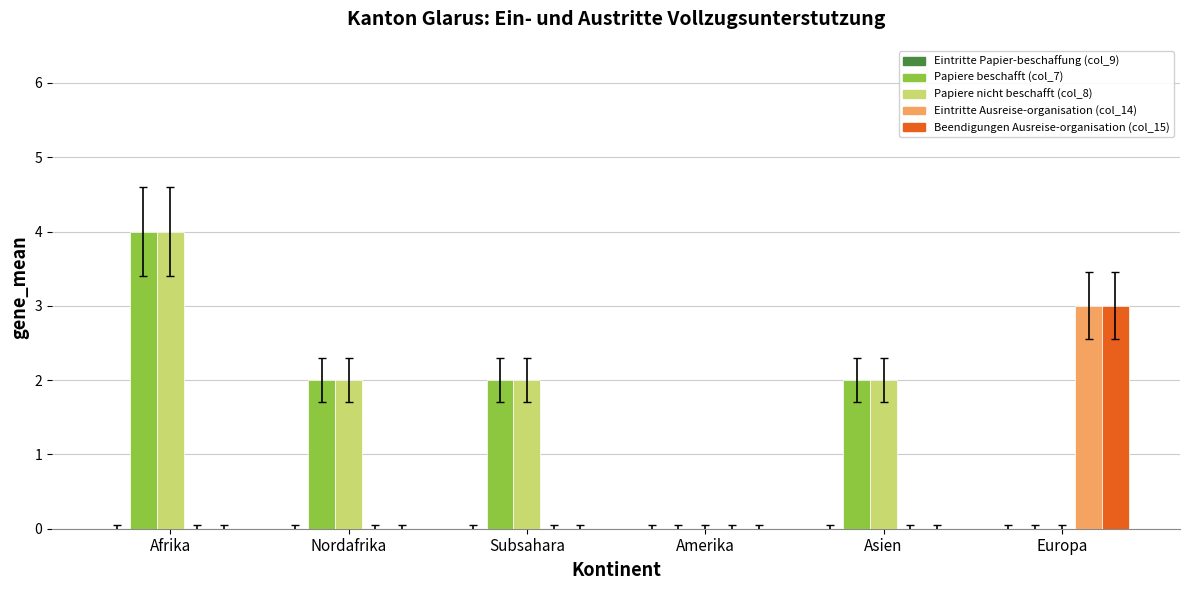

Count the Papiere nicht beschafft (col_8) values in the range 0 to 2.

5